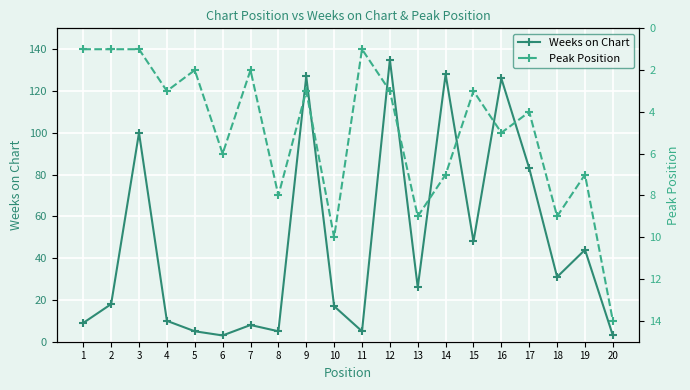

The Weeks on Chart series shows 3 at 20. True or false?

True